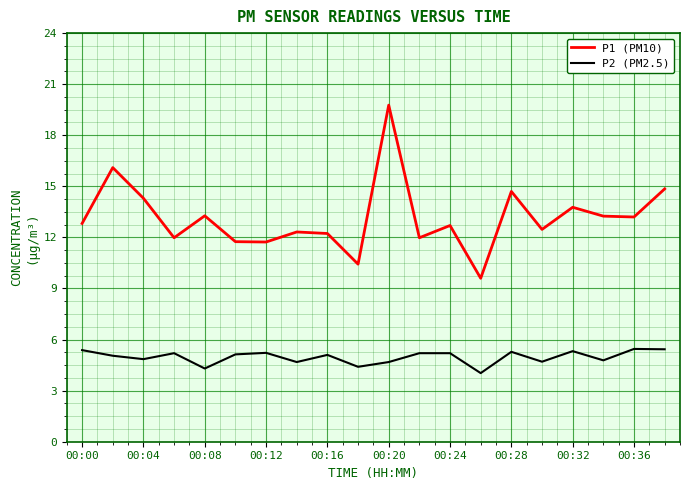

What is the maximum value for P2 (PM2.5)?

5.5